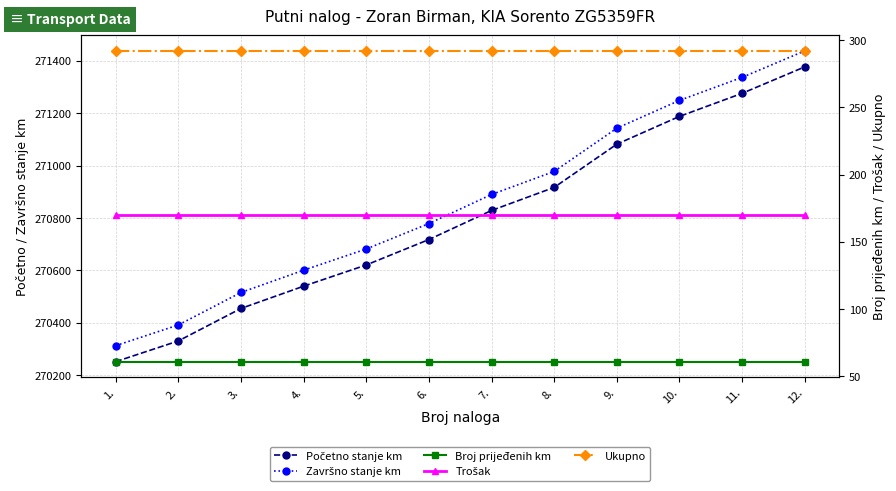

List the labels in order of Ukupno value, largest first.

1., 2., 3., 4., 5., 6., 7., 8., 9., 10., 11., 12.